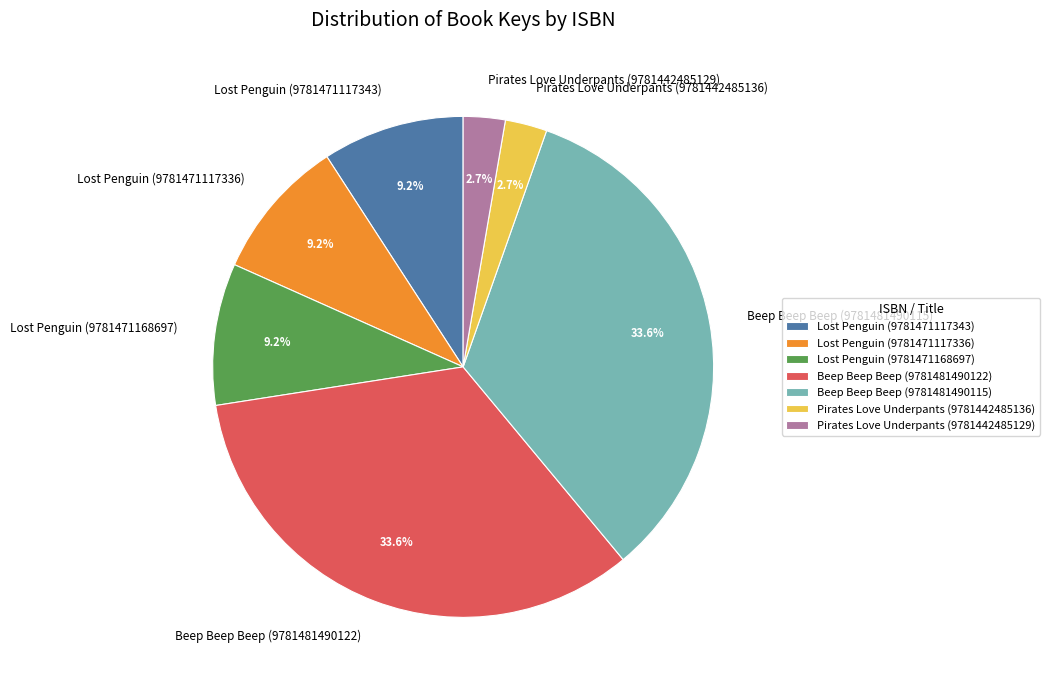

To the nearest percent, what percentage of the pie is Beep Beep Beep (9781481490122)?

34%